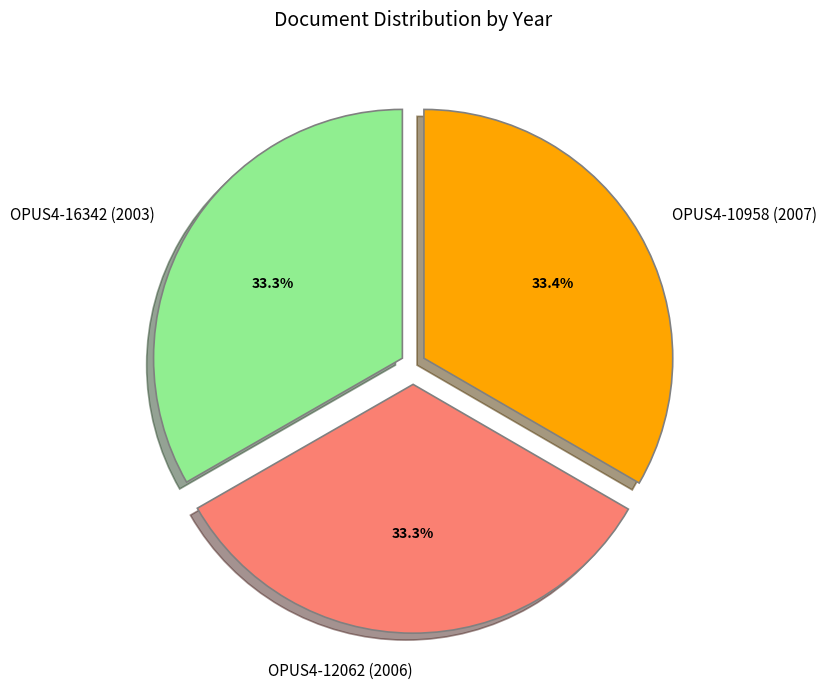

Is there any slice that represents more than half of the pie?

No